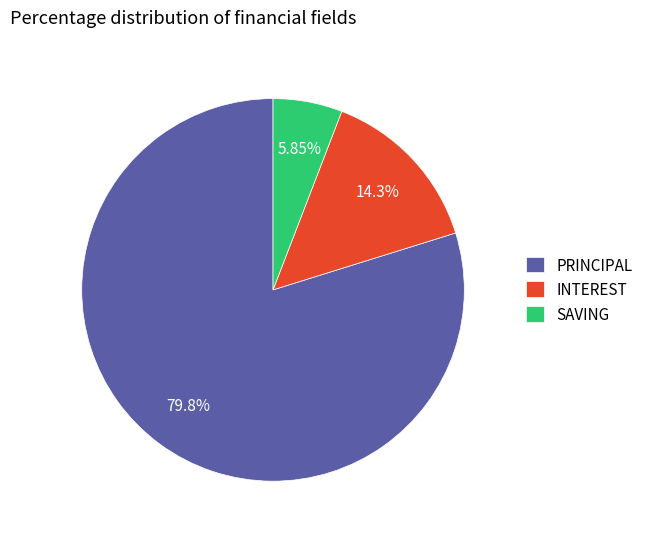

Between INTEREST and SAVING, which is larger?

INTEREST